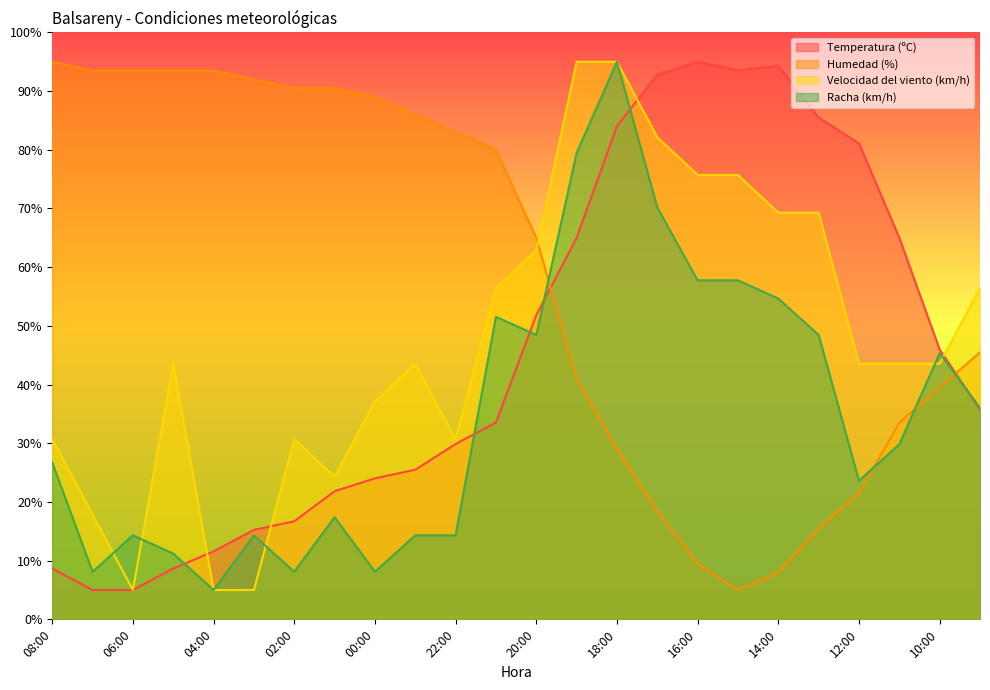

At which label does Humedad (%) first exceed 80?

08:00